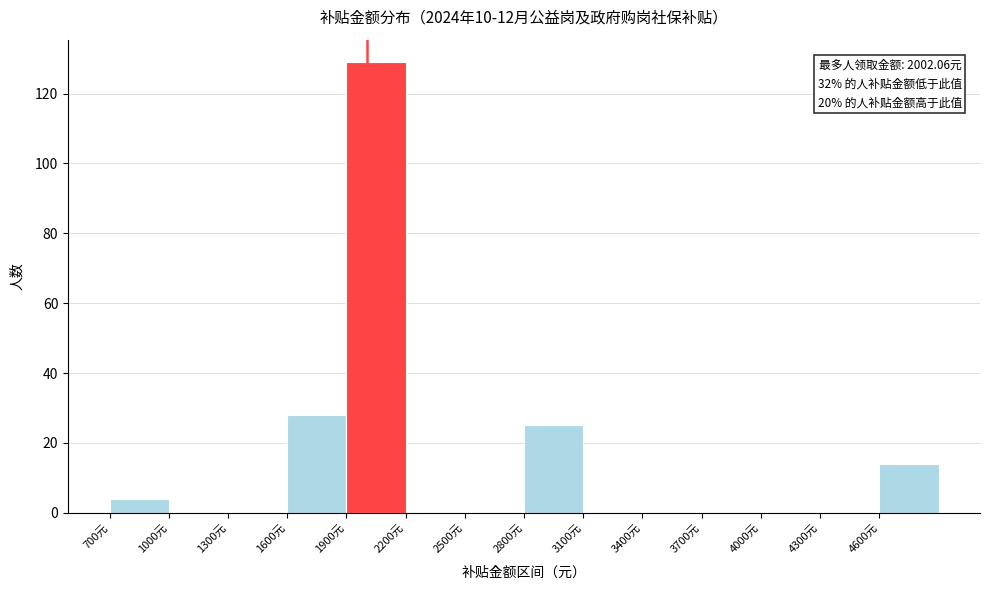

Which range on the x-axis has the tallest bar?

1900 to 2200